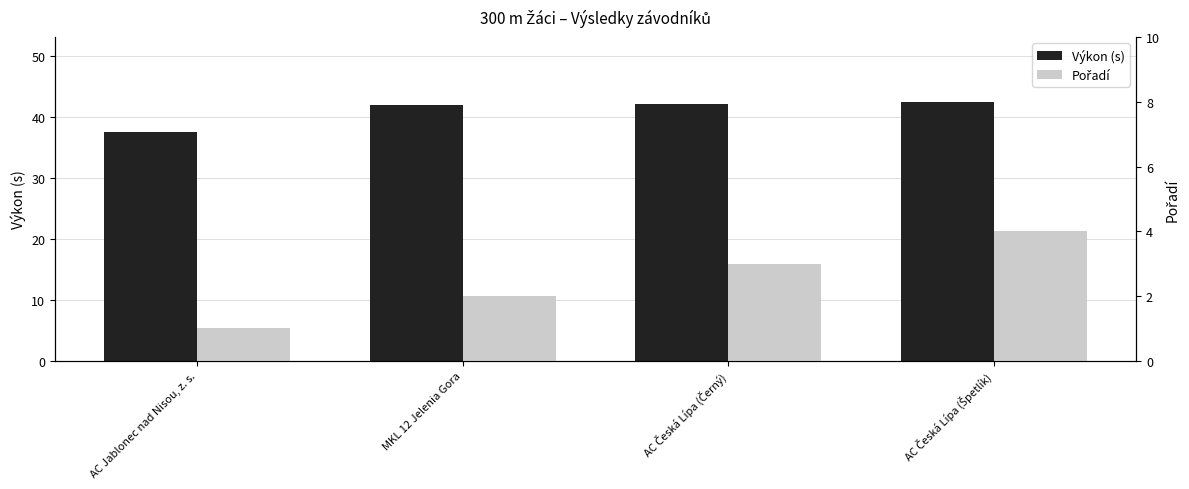

Which category has the lowest value in the Výkon (s) series?

AC Jablonec nad Nisou, z. s.